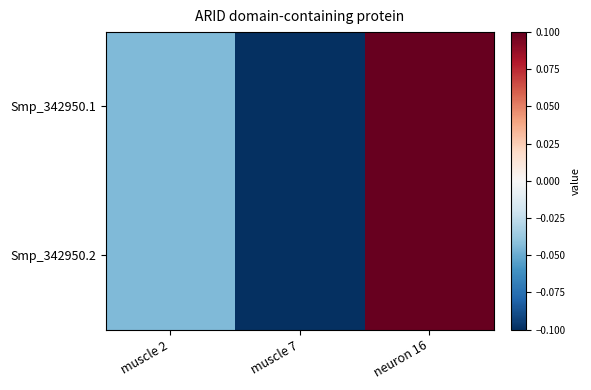

At which category is the sum across all series the highest?

neuron 16